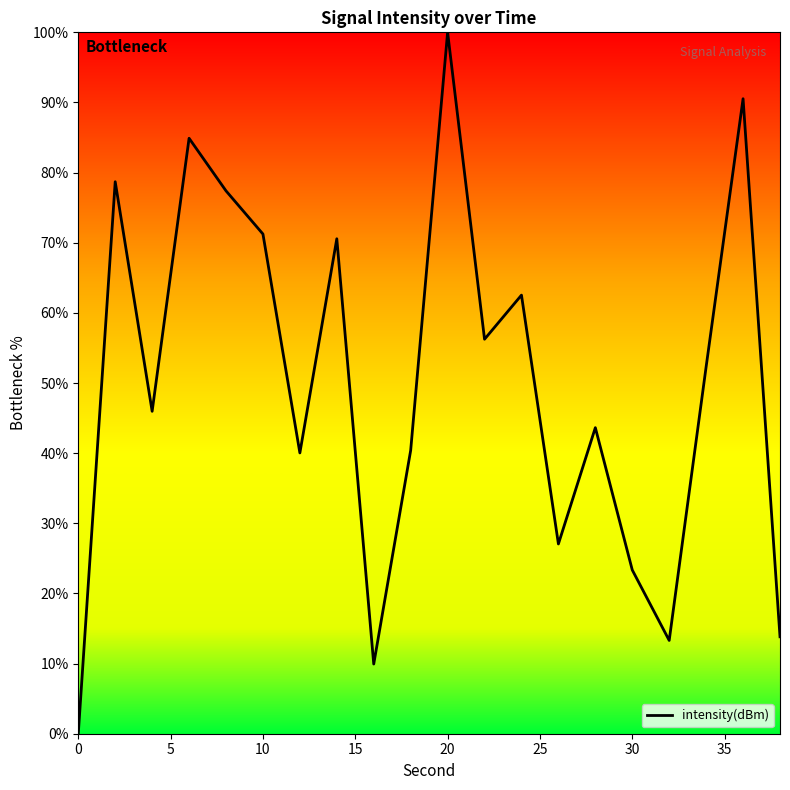

What is the difference between the maximum and minimum values?

100.0